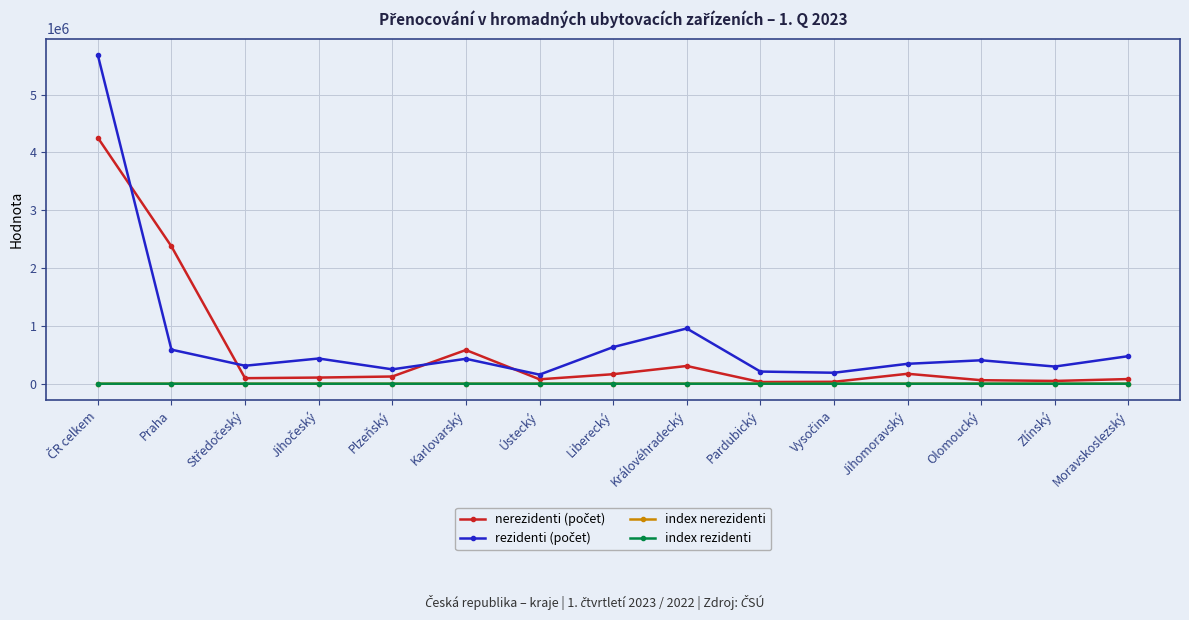

What is the lowest value of the index rezidenti series?

91.5